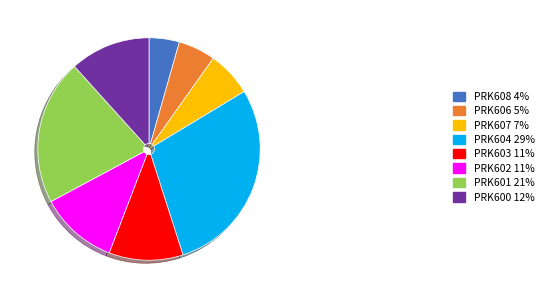

Approximately how many times larger is the value at PRK600 12% compared to PRK607 7%?

1.8